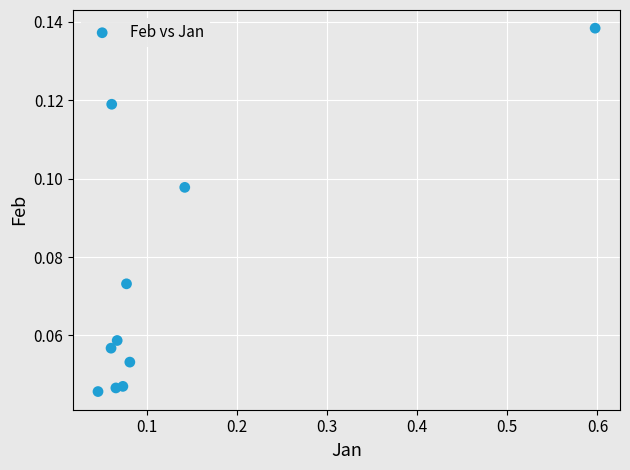

What is the range of X values (max minus min)?

0.6